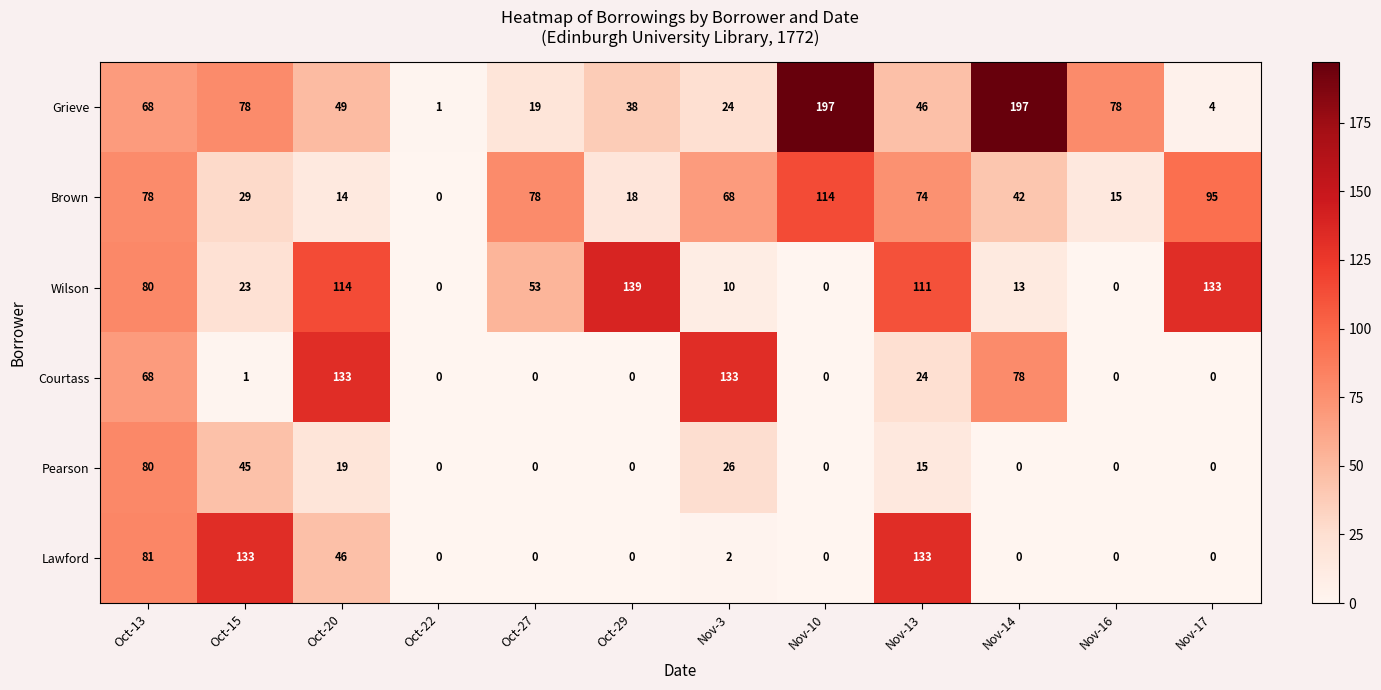

The Wilson series shows 133 at Nov-17. True or false?

True